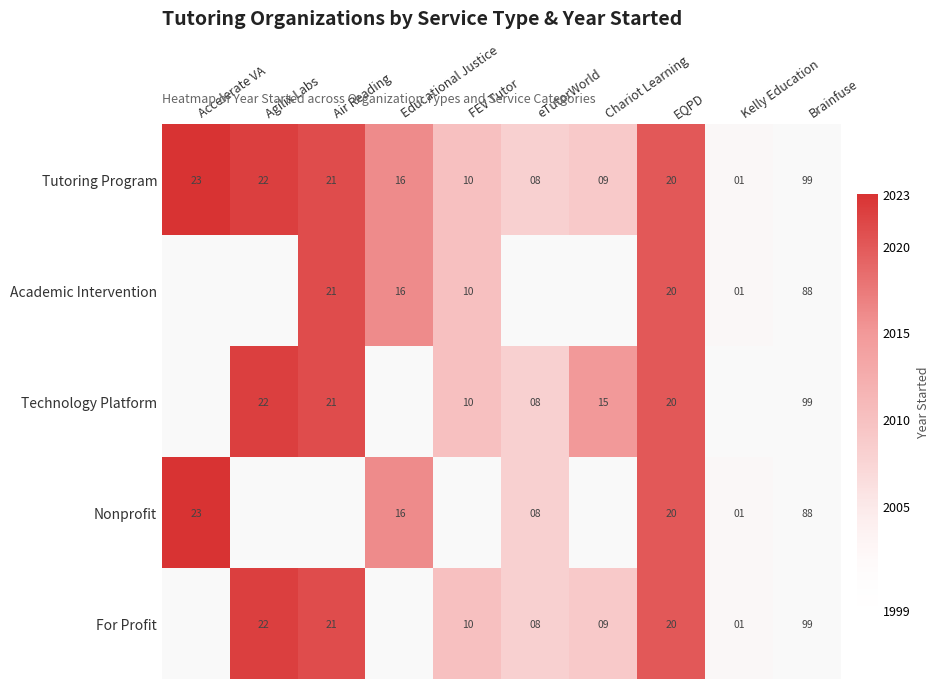

How many series are shown in this chart?

5